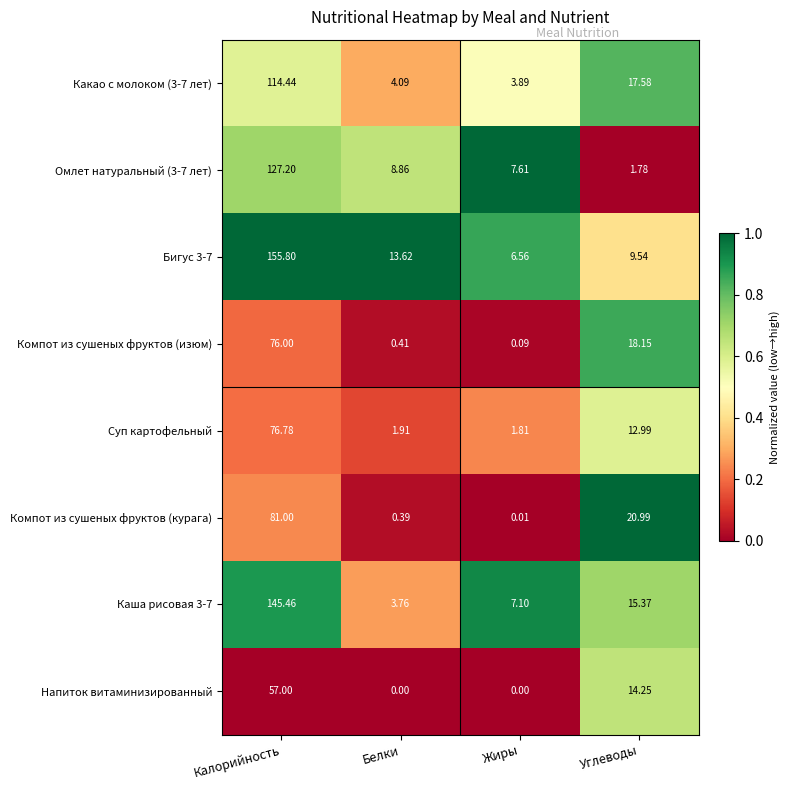

At which category does the chart reach its peak across all series?

Калорийность